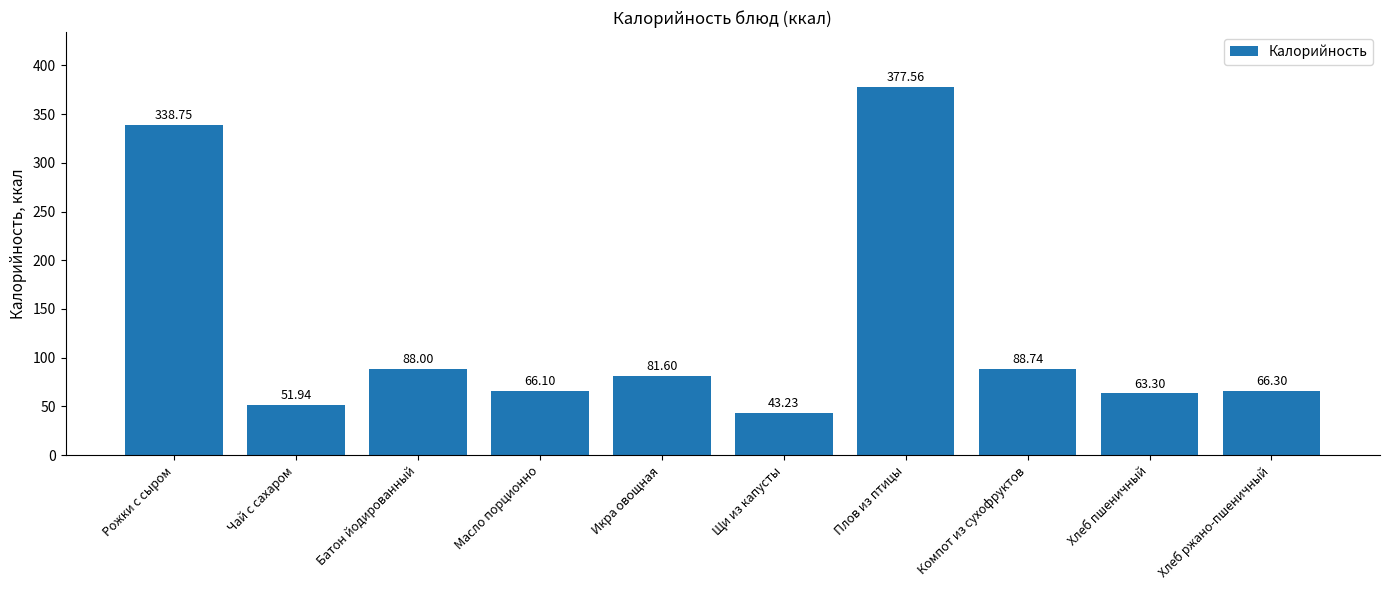

Where is the data nearest to the value 210?

Компот из сухофруктов